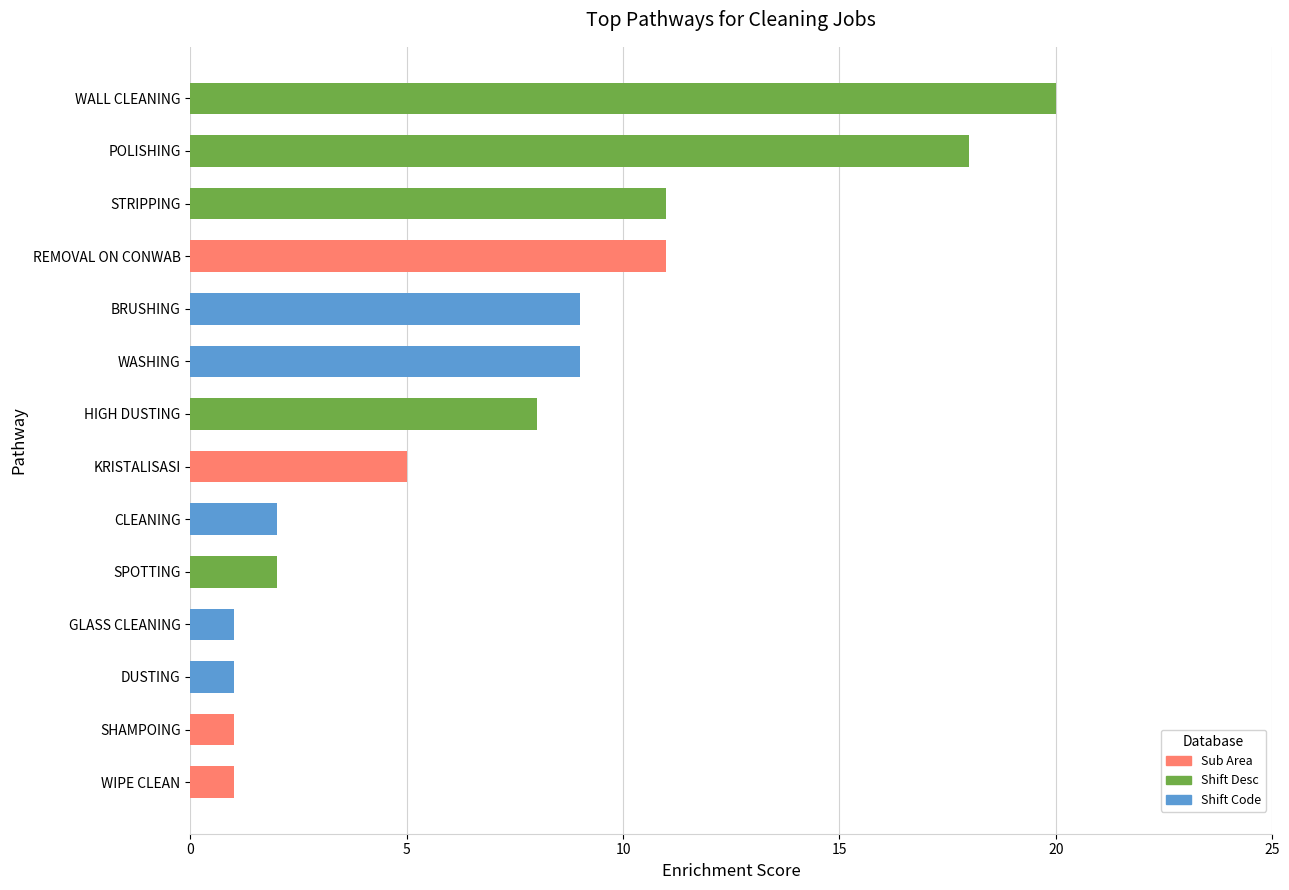

What position from the top is HIGH DUSTING?

7